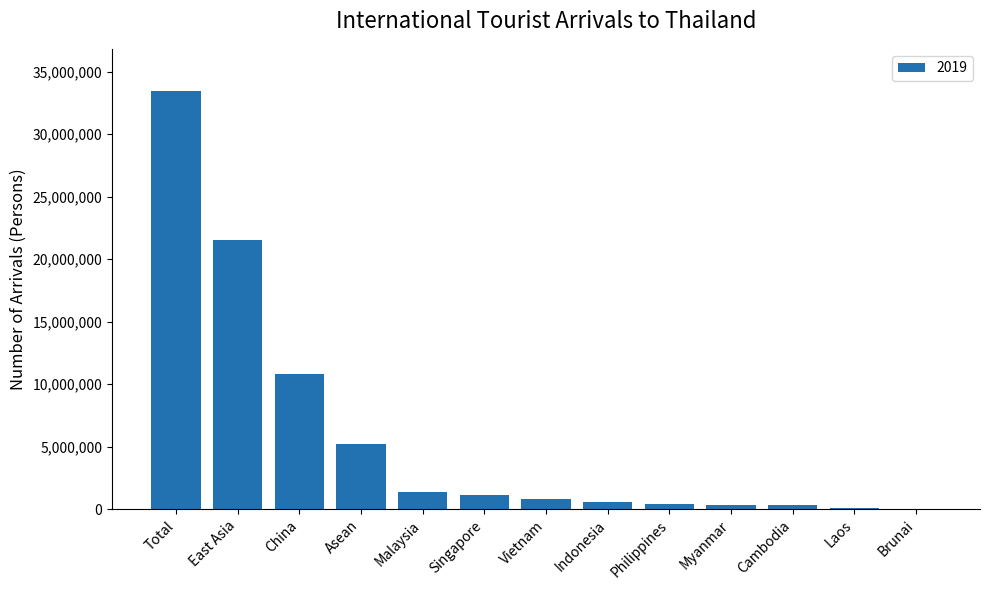

How many distinct data groups are displayed?

1